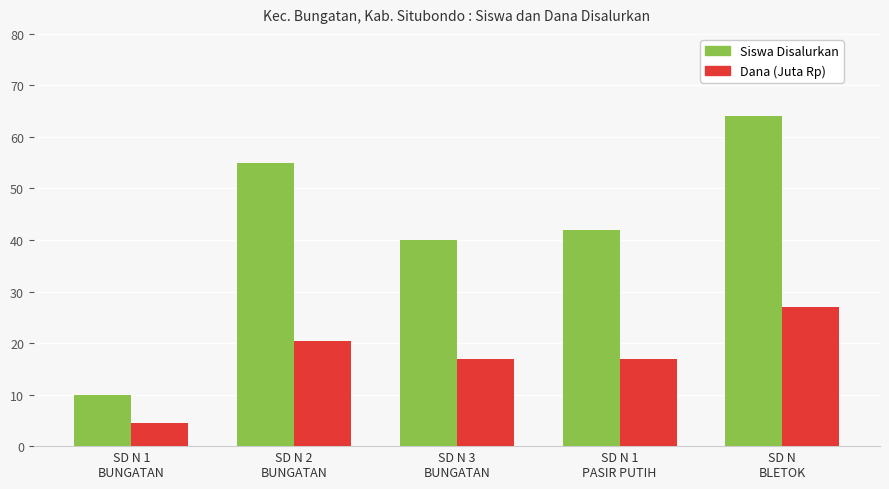

Which series changed the most between SD N 2
BUNGATAN and SD N
BLETOK?

Siswa Disalurkan